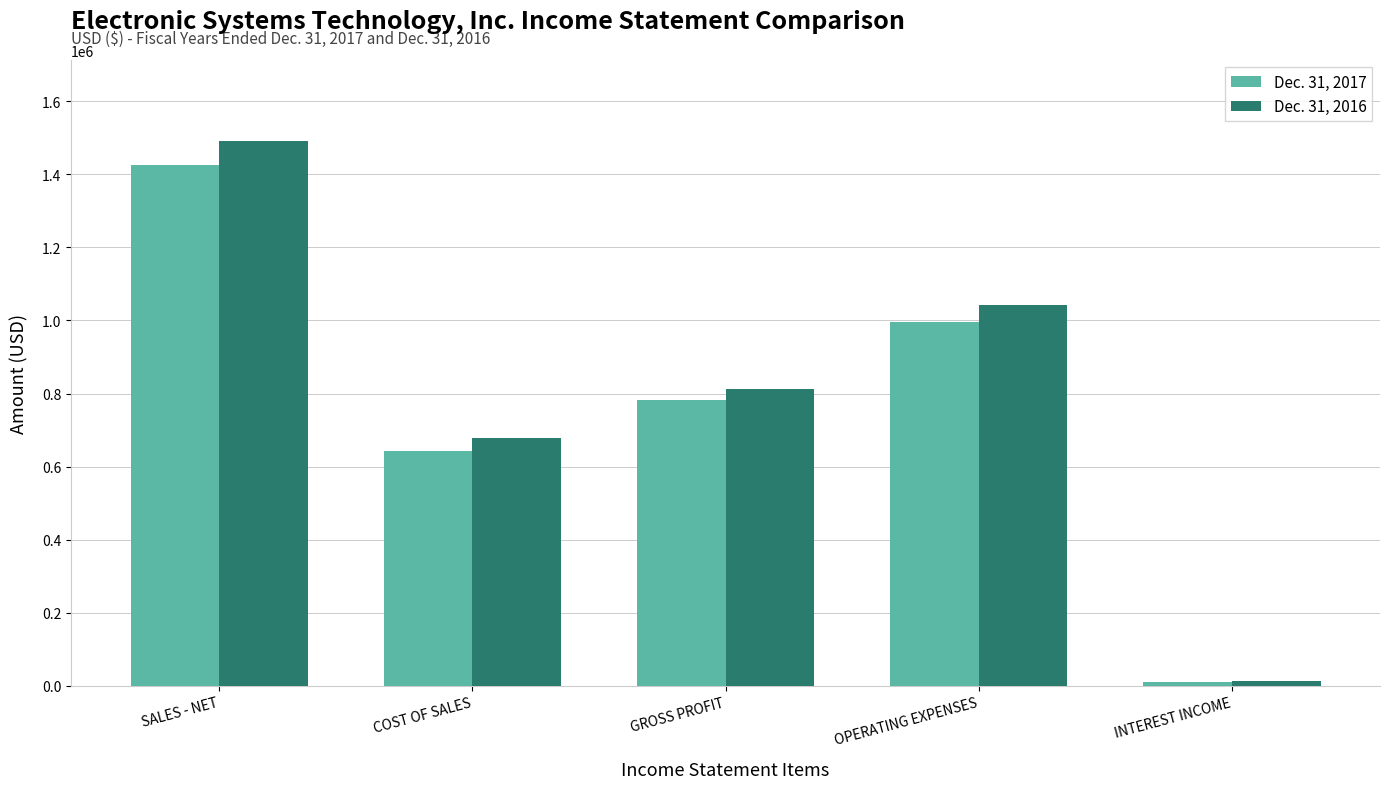

True or false: Dec. 31, 2017 has a value of 270184 at COST OF SALES.

False